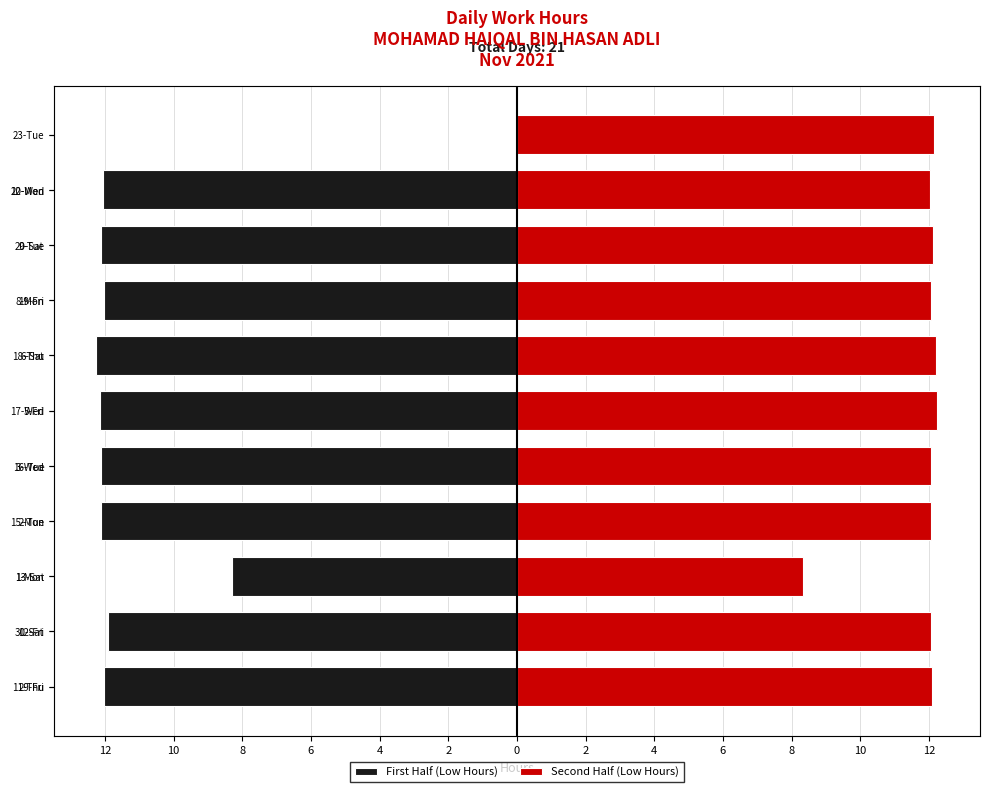

How many data points does each series have?

11